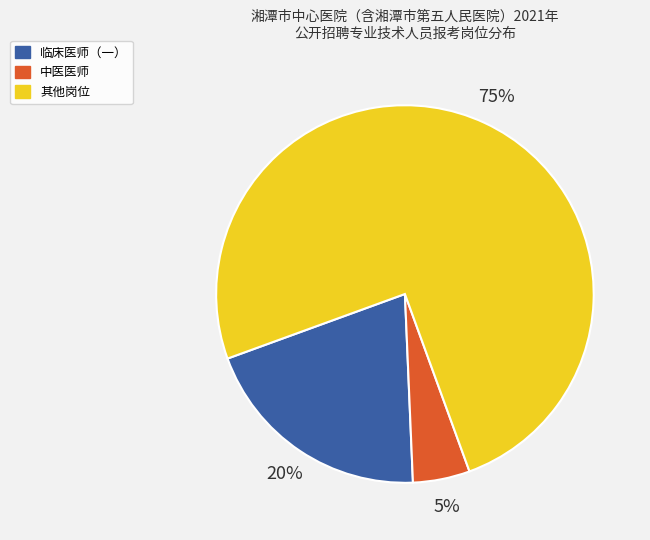

To the nearest percent, what is the difference between the largest and smallest slice percentages?

70%